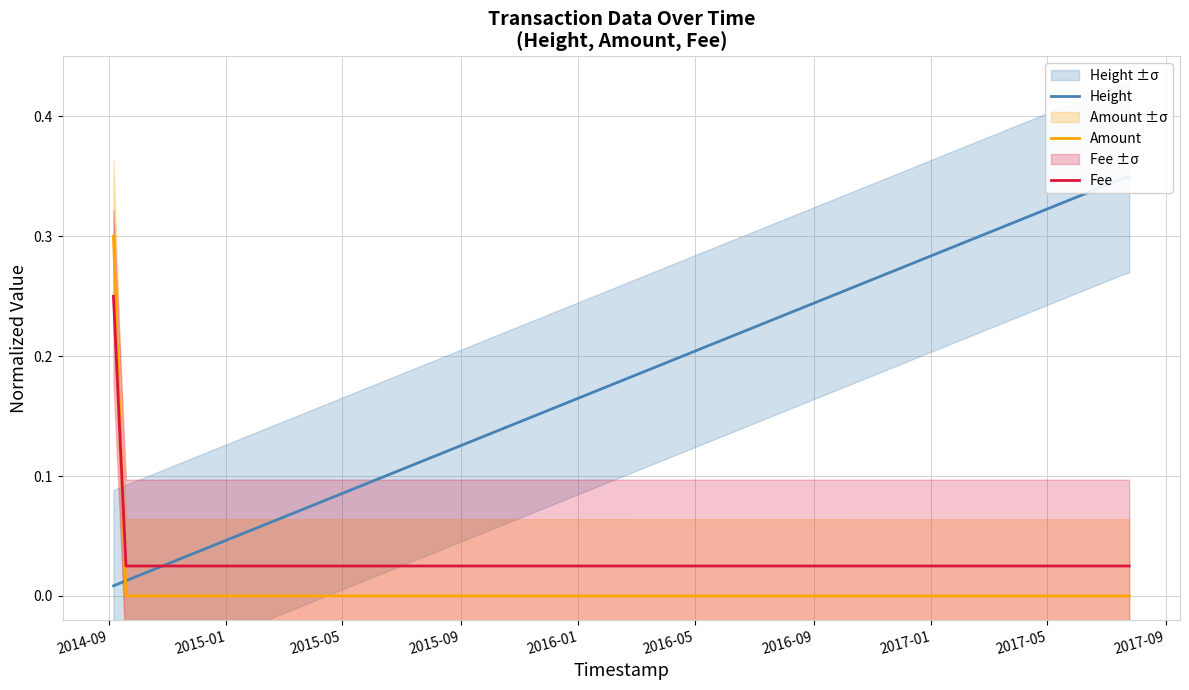

Is it true that Amount equals 0.3 at 2014-09?

True